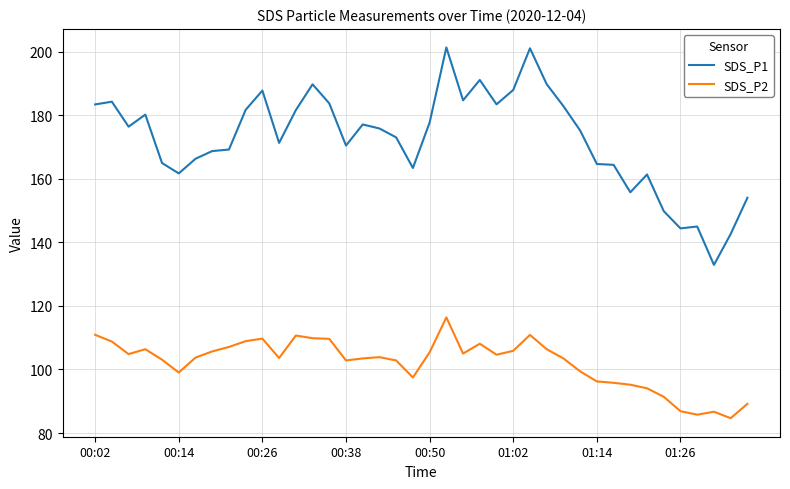

True or false: SDS_P1 and SDS_P2 cross at least once.

False